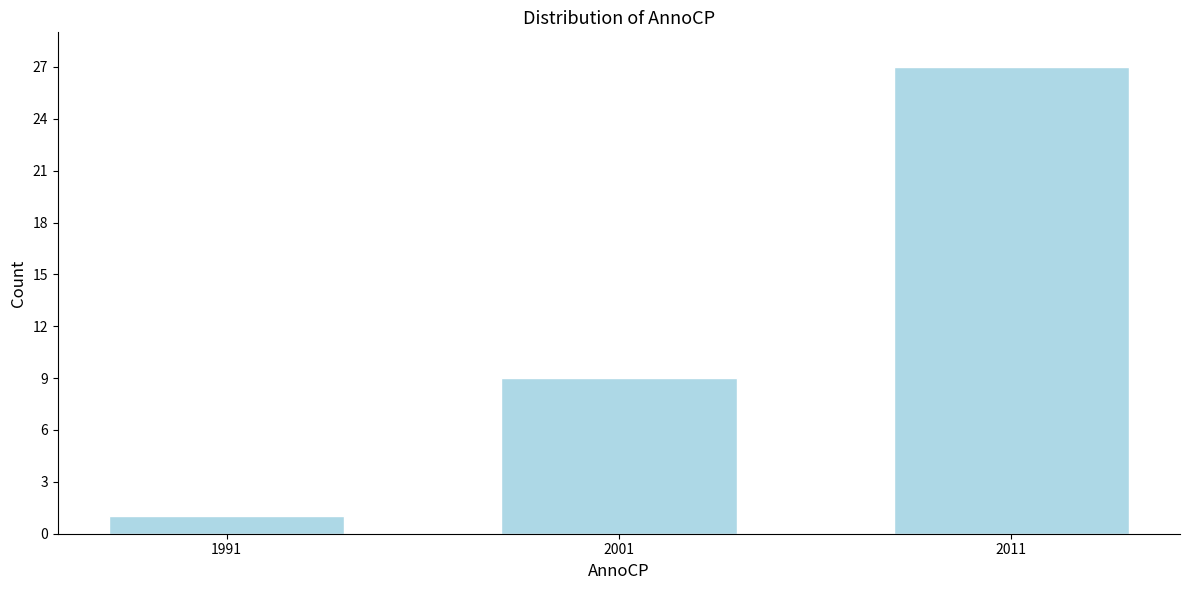

Reading right to left, list all the values displayed in this chart.

27	9	1